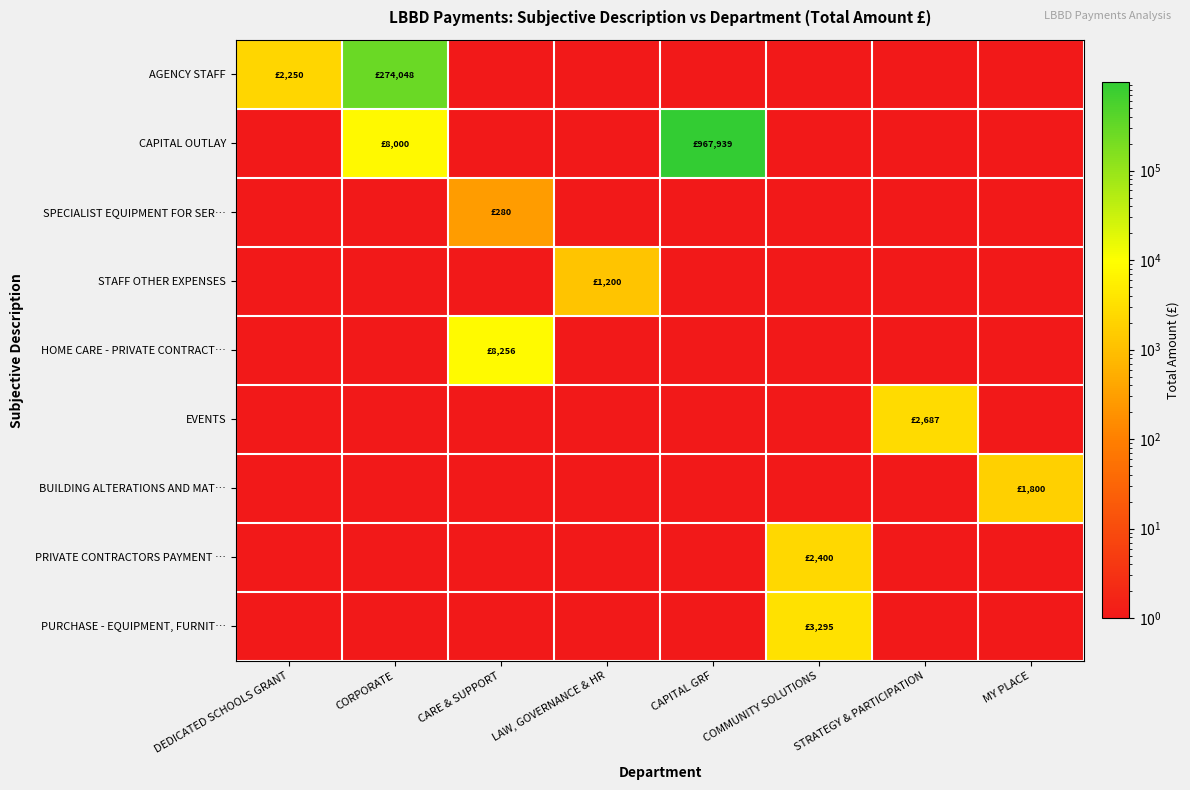

Rank the series by their maximum value, from highest to lowest.

CAPITAL OUTLAY, AGENCY STAFF, HOME CARE - PRIVATE CONTRACT…, PURCHASE - EQUIPMENT, FURNIT…, EVENTS, PRIVATE CONTRACTORS PAYMENT …, BUILDING ALTERATIONS AND MAT…, STAFF OTHER EXPENSES, SPECIALIST EQUIPMENT FOR SER…